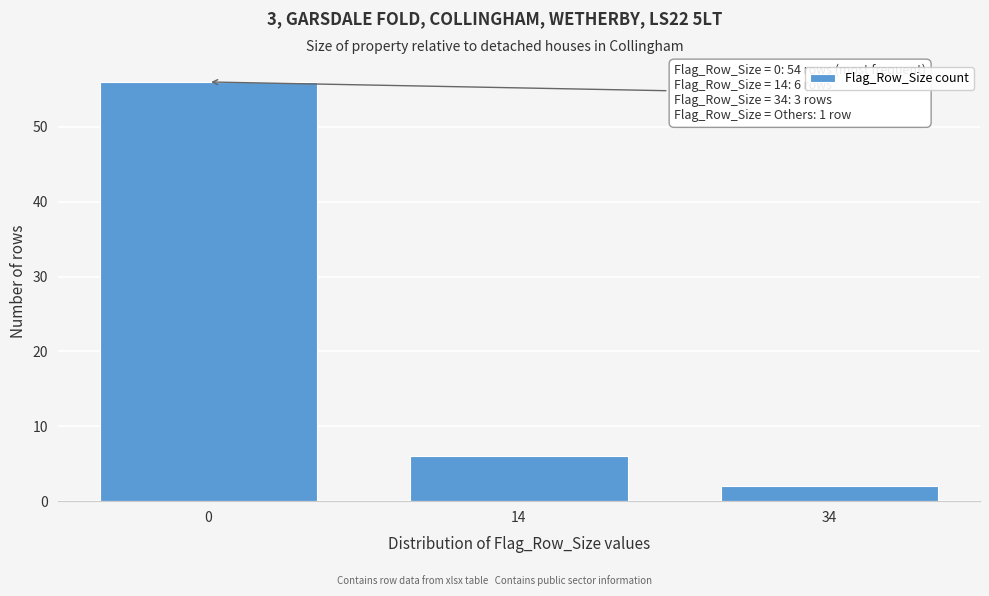

Reading left to right, transcribe all the data shown in this chart.

0=56	14=6	34=2